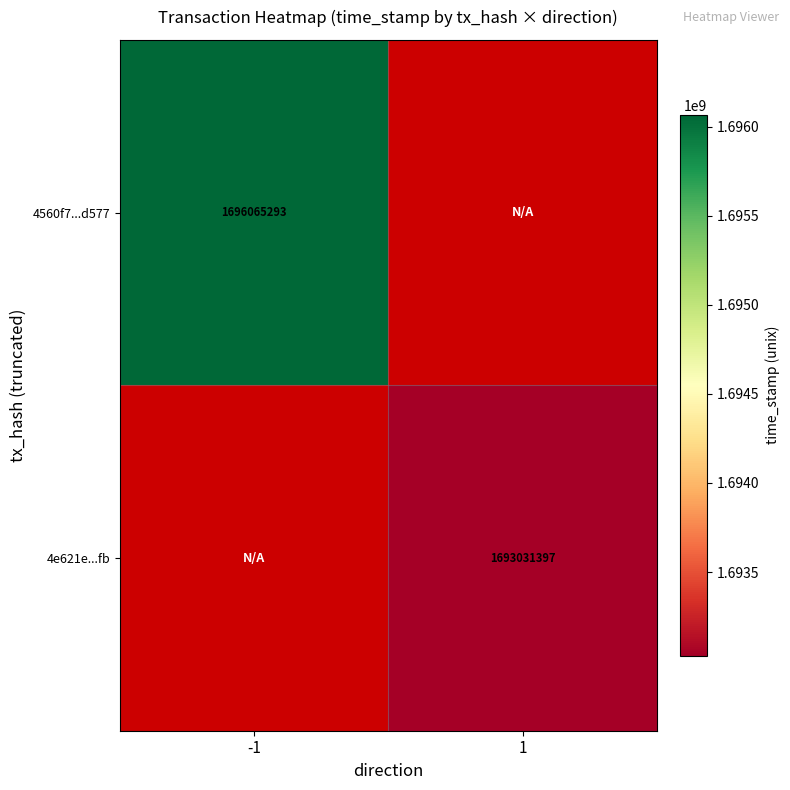

Is it true that 4e621e...fb equals 1693031397 at 1?

True